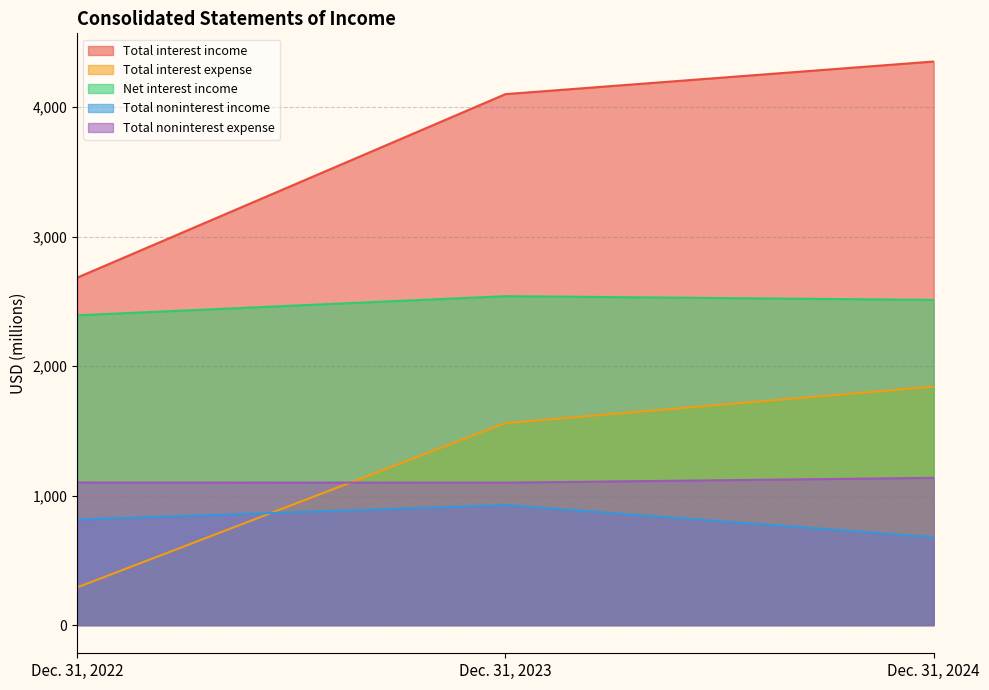

At Dec. 31, 2022, list the series in order from smallest to largest.

Total interest expense, Total noninterest income, Total noninterest expense, Net interest income, Total interest income